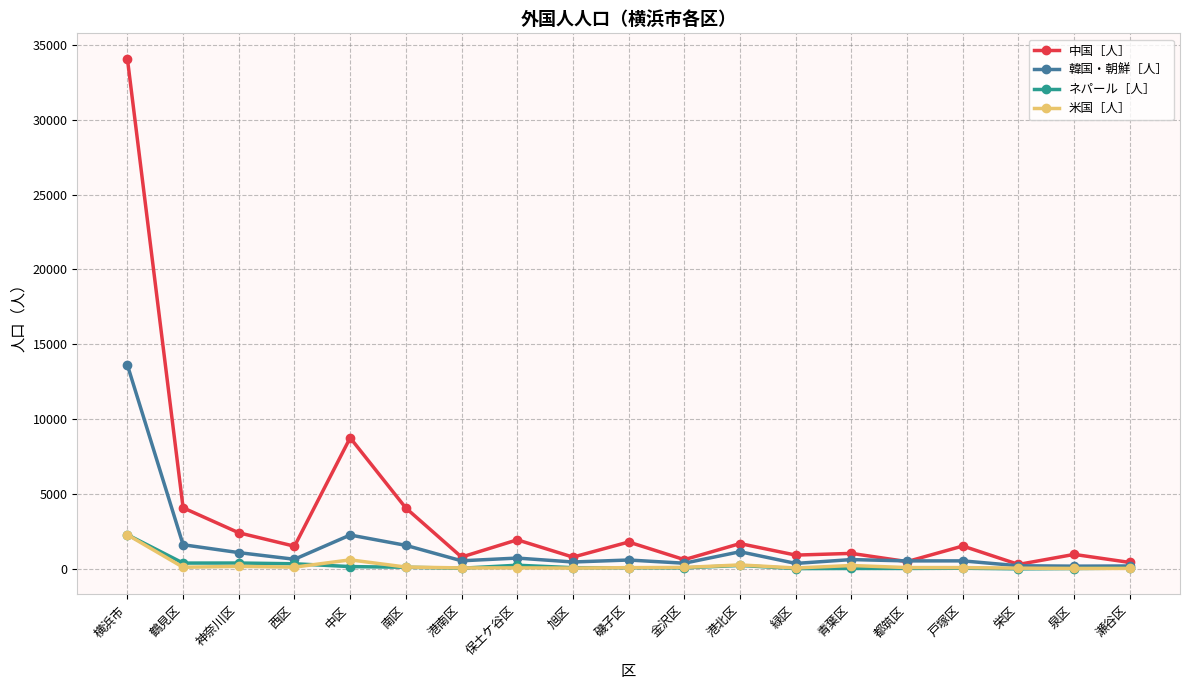

Which series has the largest range (max minus min)?

中国［人］